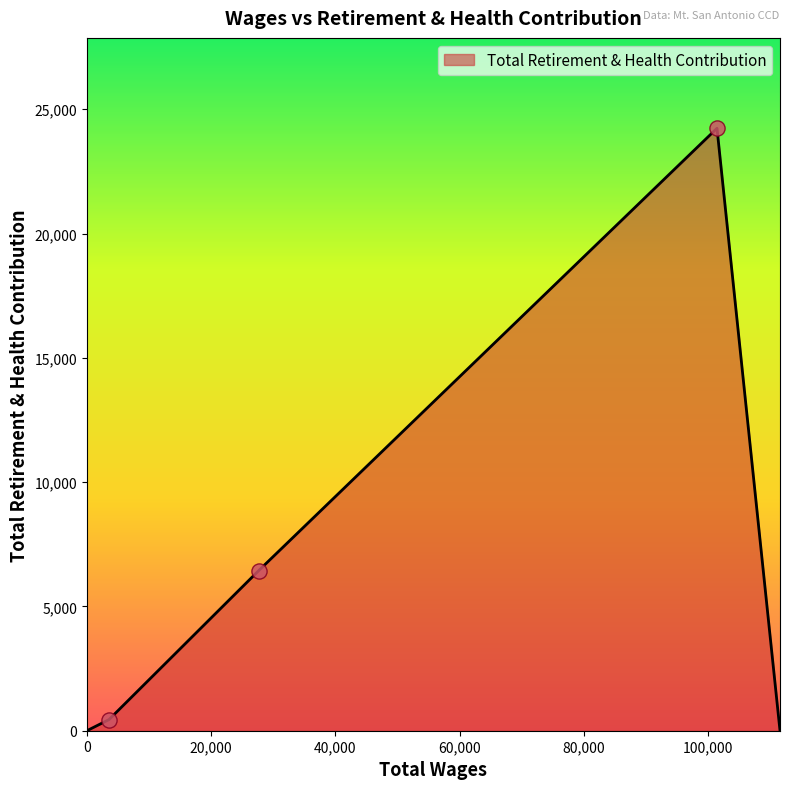

True or false: there are more than 0 points higher than both neighbors.

True